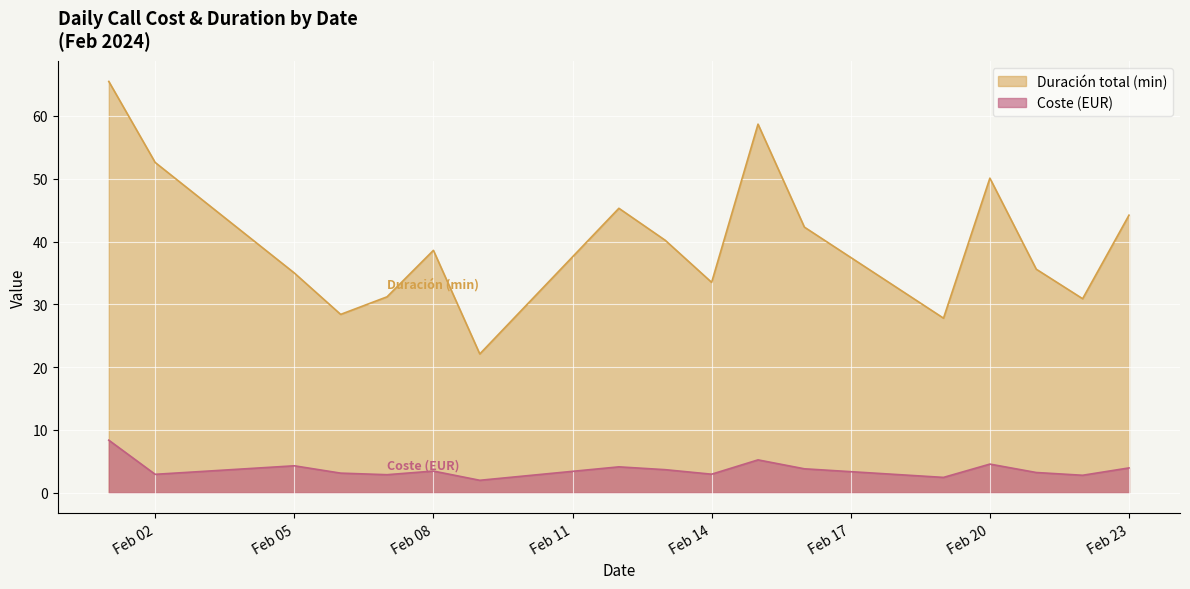

In Duración total (min), how many points are lower than both neighbors (excluding endpoints)?

5